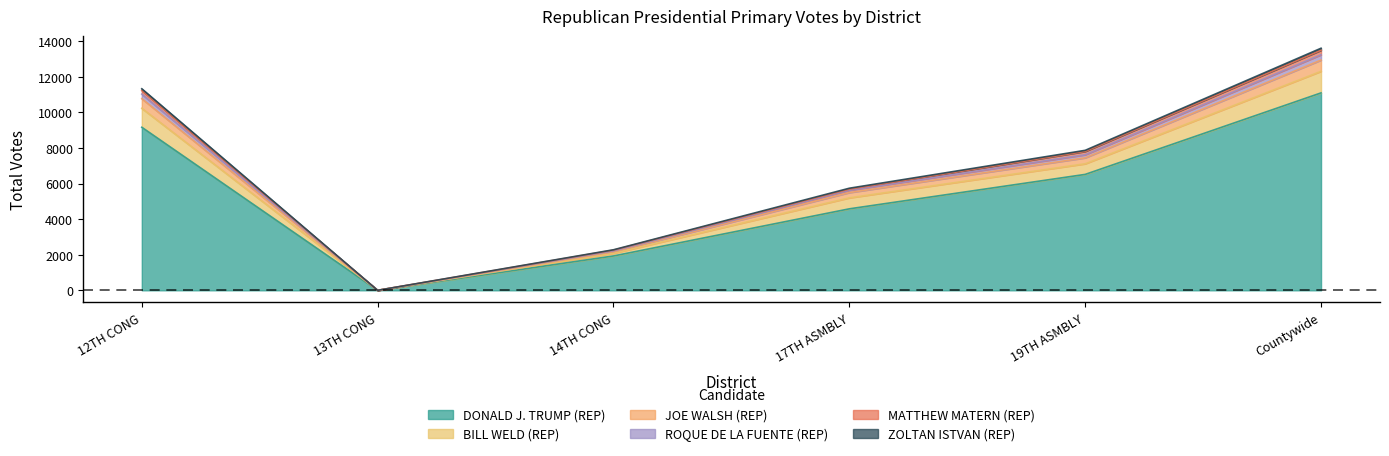

At which category is the sum across all series the highest?

Countywide